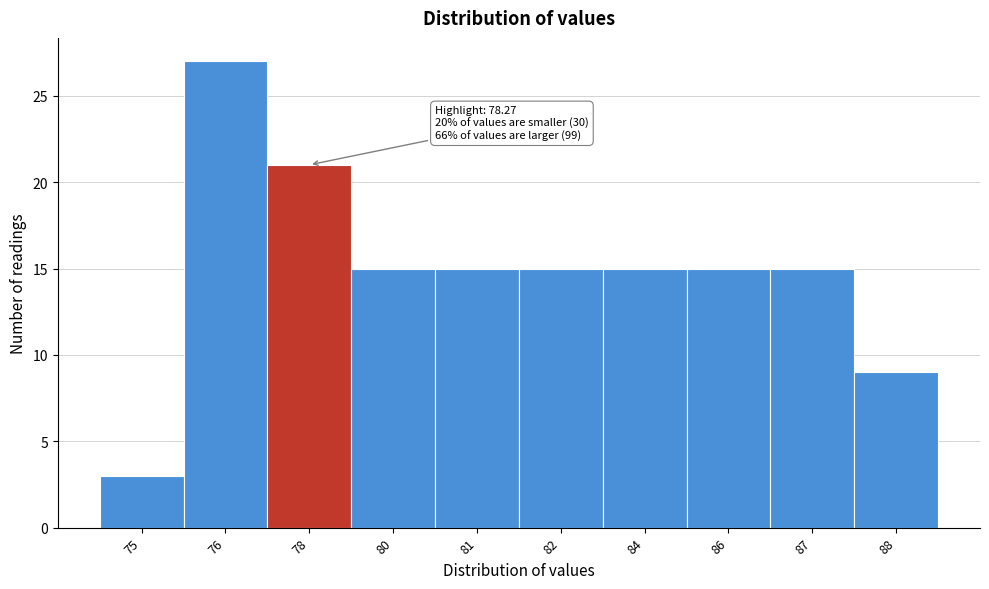

Reading left to right, list all the values displayed in this chart.

75=3	76=27	78=21	80=15	81=15	82=15	84=15	86=15	87=15	88=9